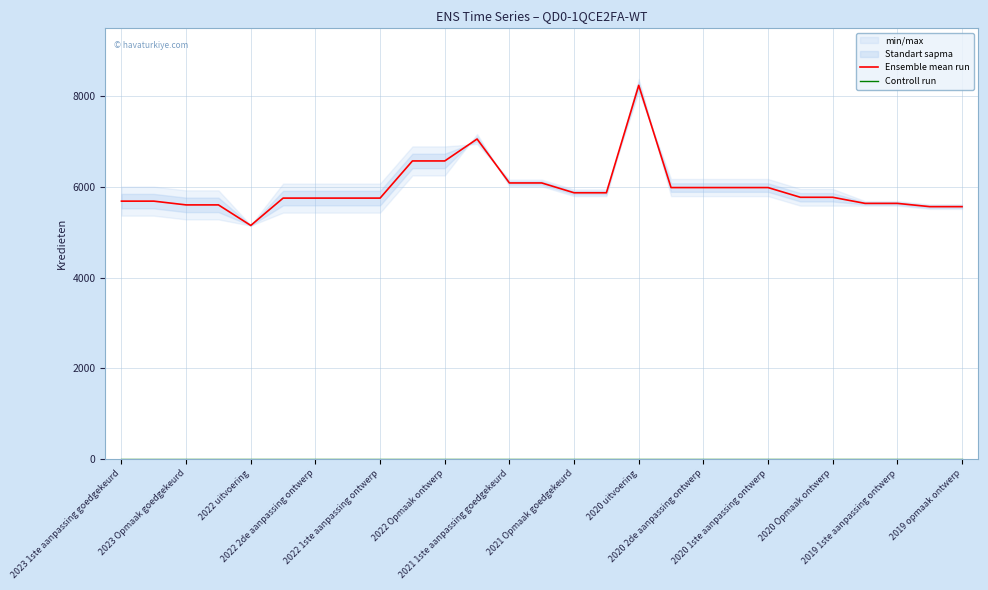

Reading left to right, what are all the values shown in this chart?

Ensemble mean run: 5686.5	5686.5	5603.5	5603.5	5150.0	5753.5	5753.5	5753.5	5753.5	6573.5	6573.5	7057.5	6088.0	6088.0	5871.0	5871.0	8242.0	5986.0	5986.0	5986.0	5986.0	5771.5	5771.5	5637.0	5637.0	5565.0	5565.0
Controll run: 0.0	0.0	0.0	0.0	0.0	0.0	0.0	0.0	0.0	0.0	0.0	0.0	0.0	0.0	0.0	0.0	0.0	0.0	0.0	0.0	0.0	0.0	0.0	0.0	0.0	0.0	0.0